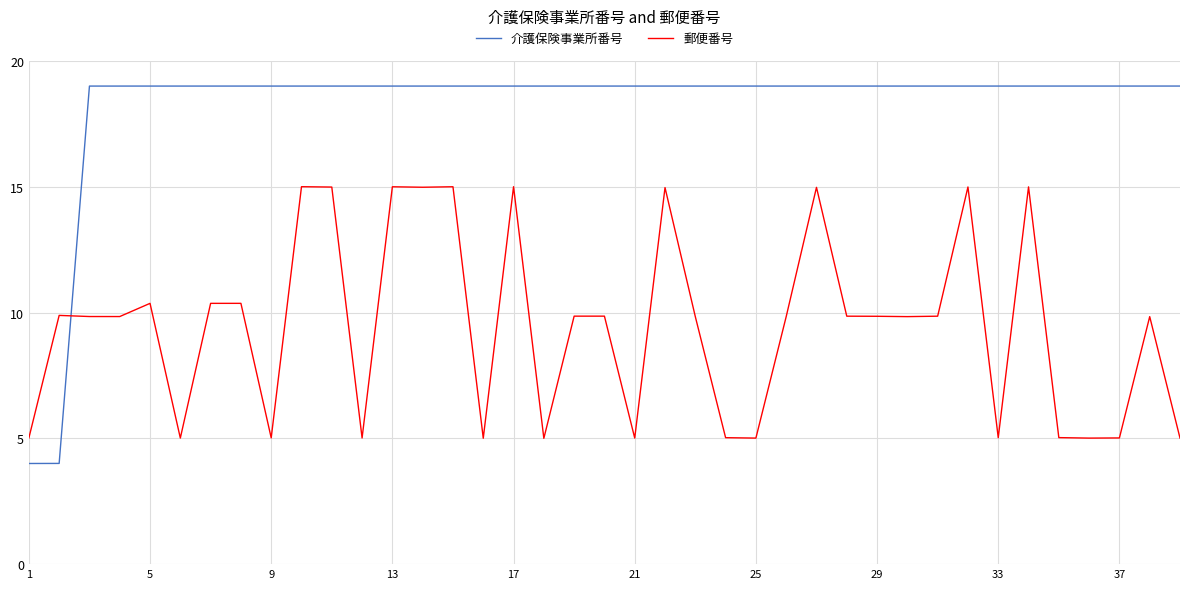

What is the minimum value for 介護保険事業所番号?

4.0